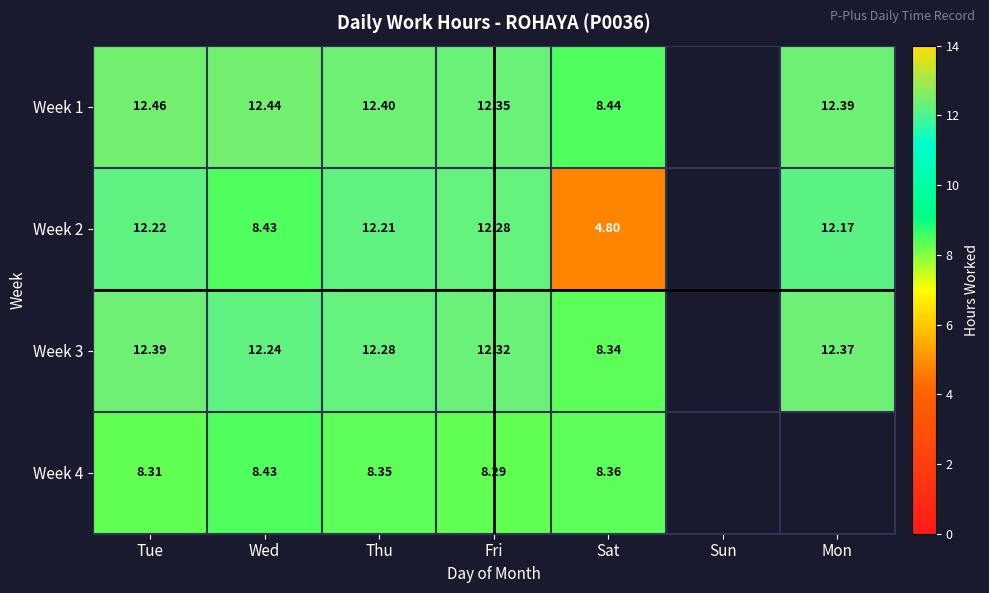

Is it true that Week 2 equals 21.6 at Fri?

False